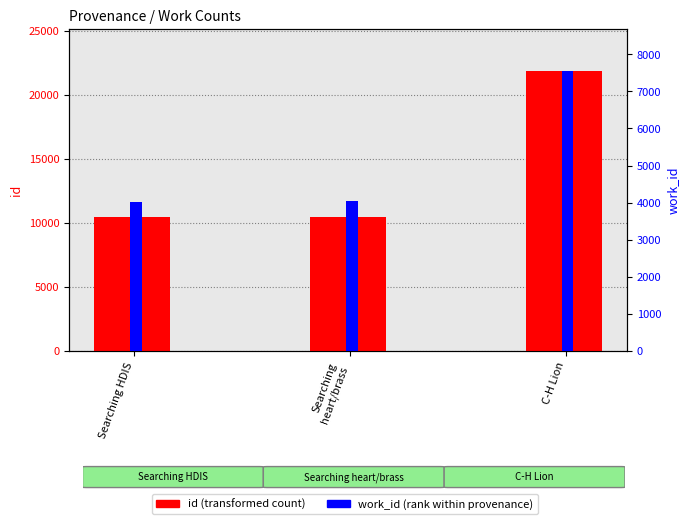

Does the chart contain any negative values?

No